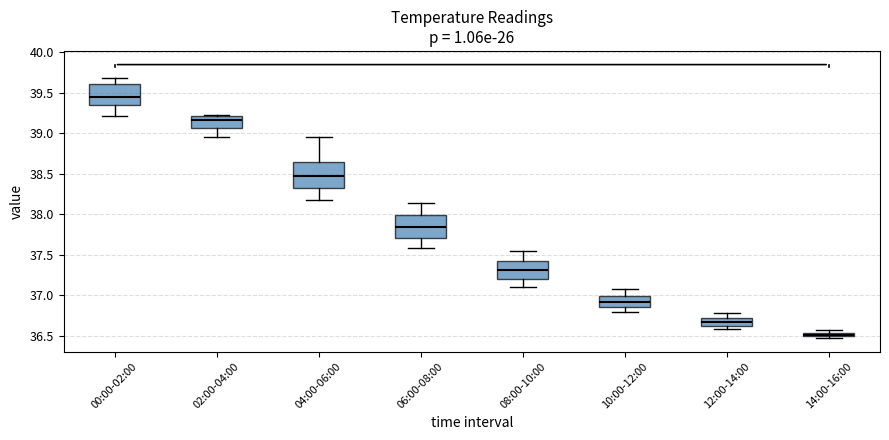

Which box has the lowest median line?

14:00-16:00